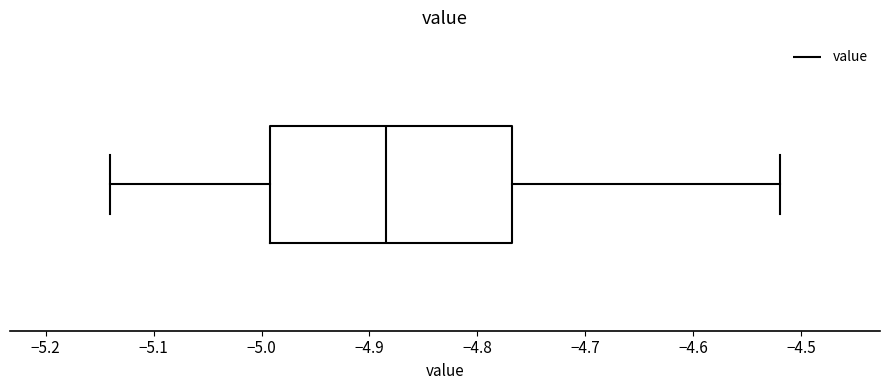

Where does the left whisker of the box end on the x-axis? The values are not printed on the chart, so give them approximately, as read against the axis.

-5.14